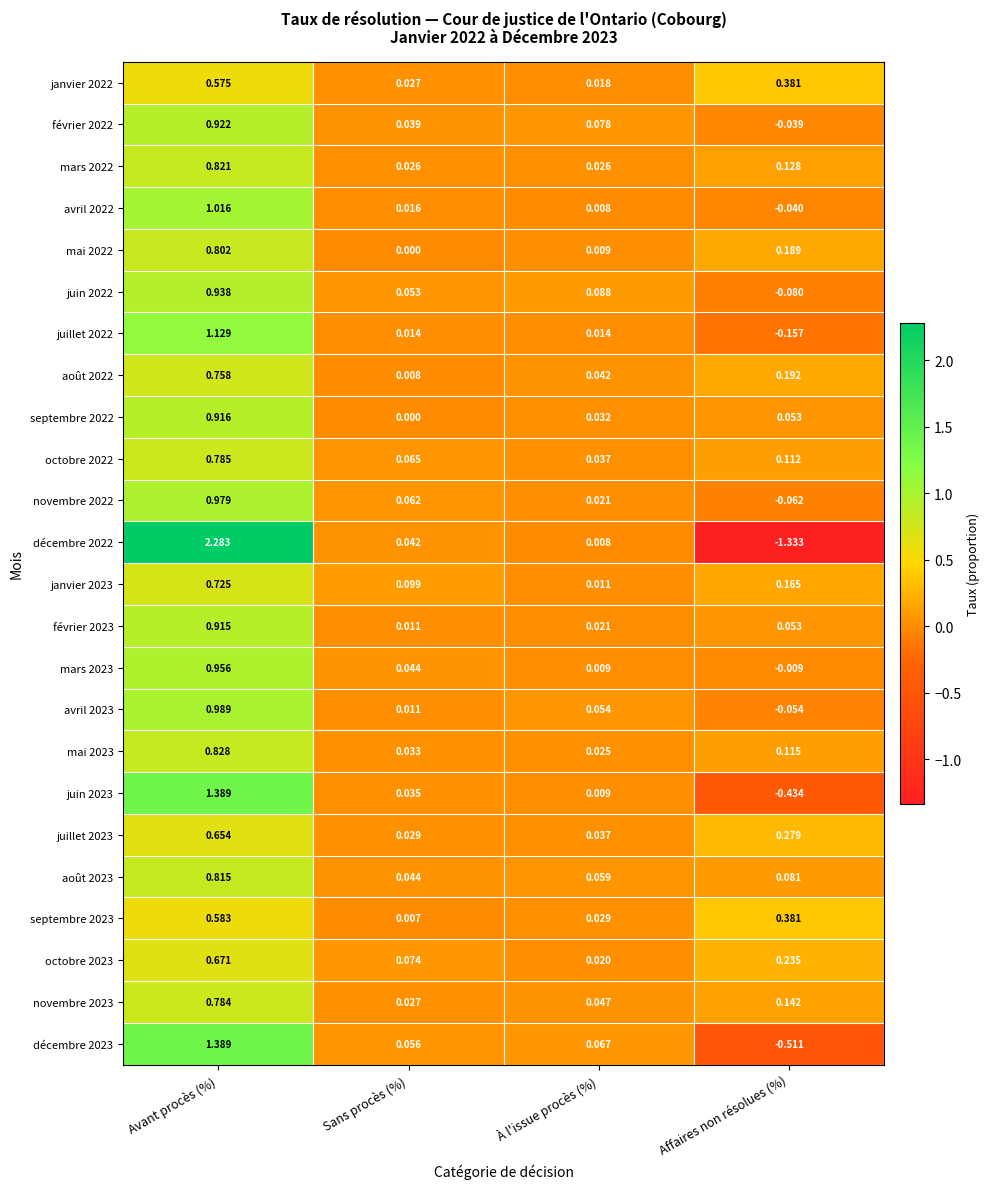

How many categories are shown in the chart?

4